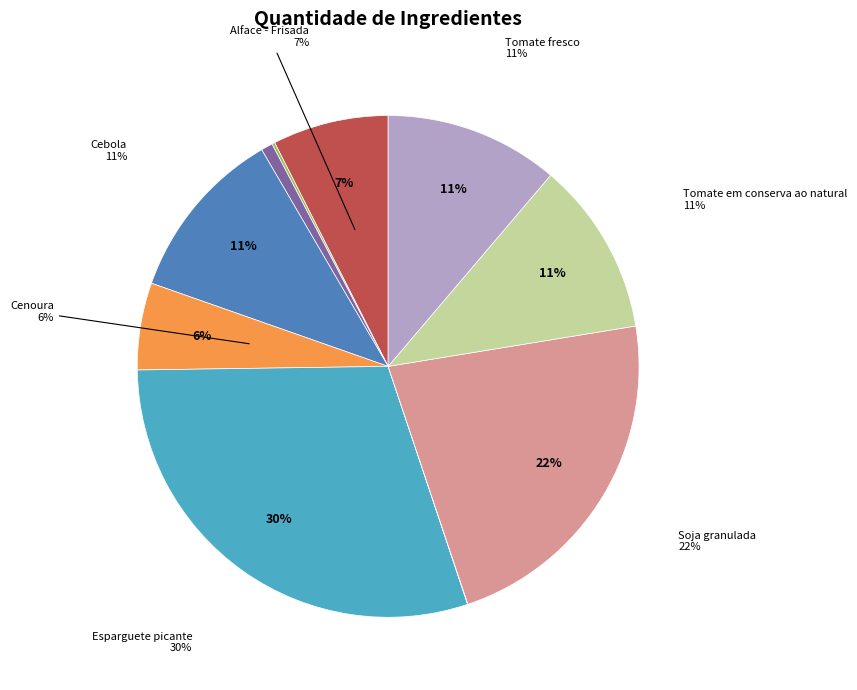

Does any single category account for the majority?

No